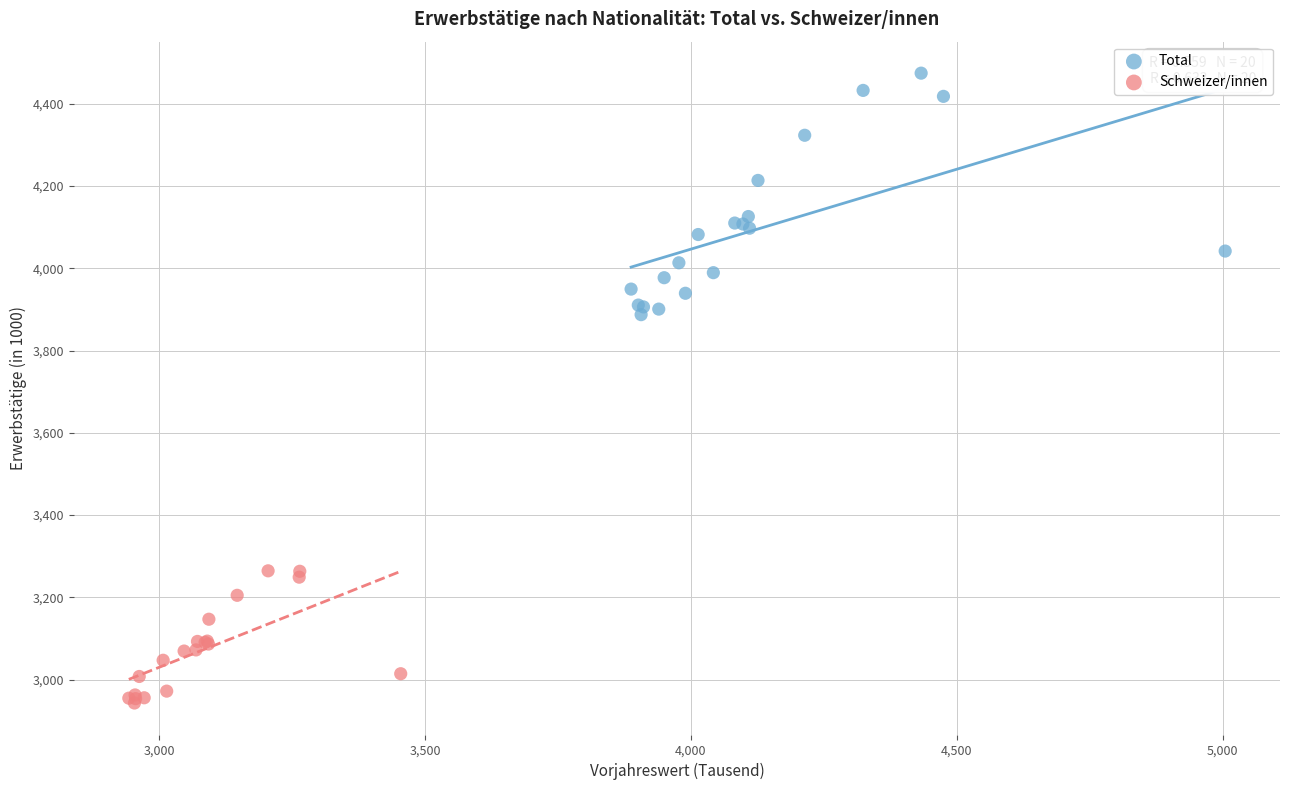

Which series reaches the maximum Y coordinate?

Total